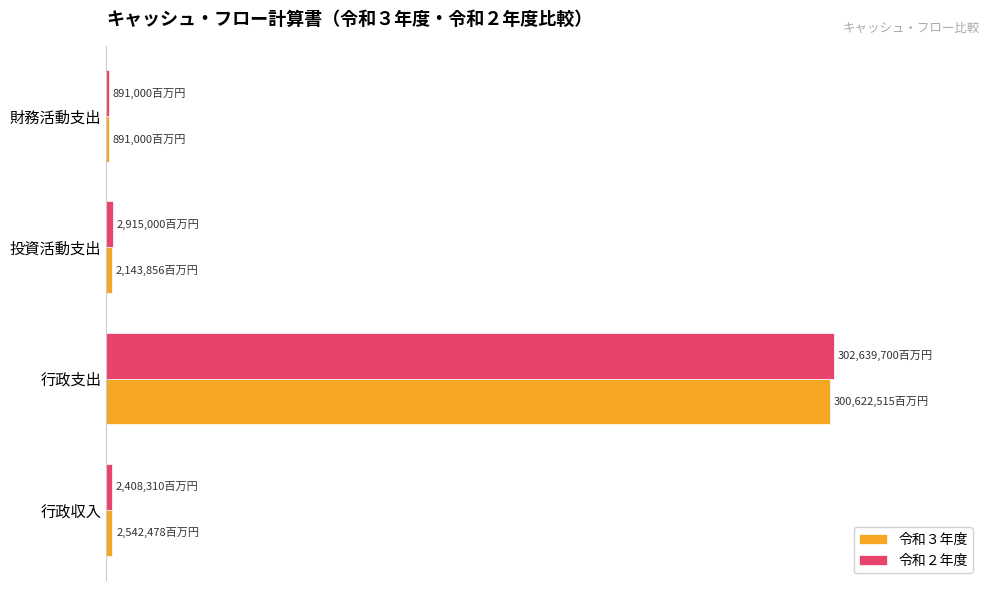

What are all the series names shown in the legend?

令和３年度, 令和２年度